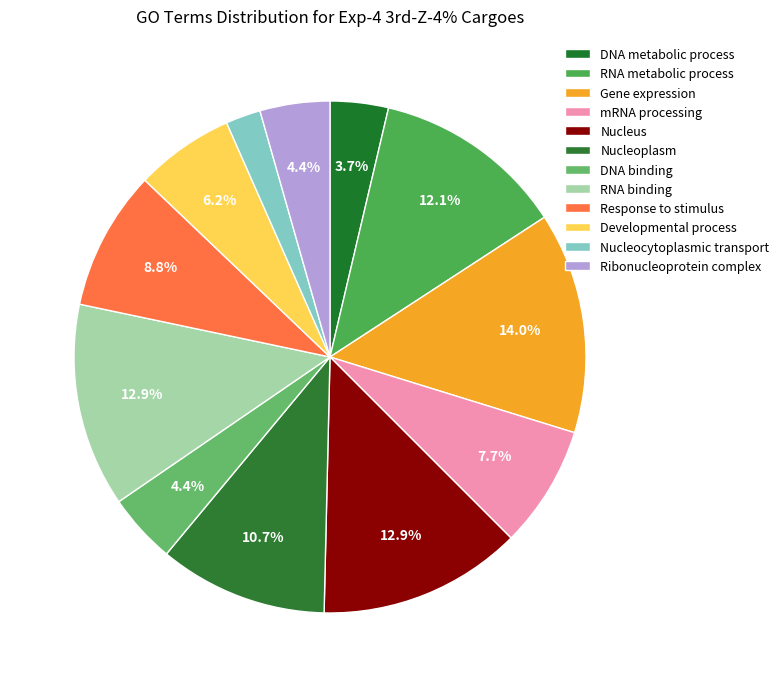

Combined, what portion of the pie is Developmental process and Nucleocytoplasmic transport?

8.5%